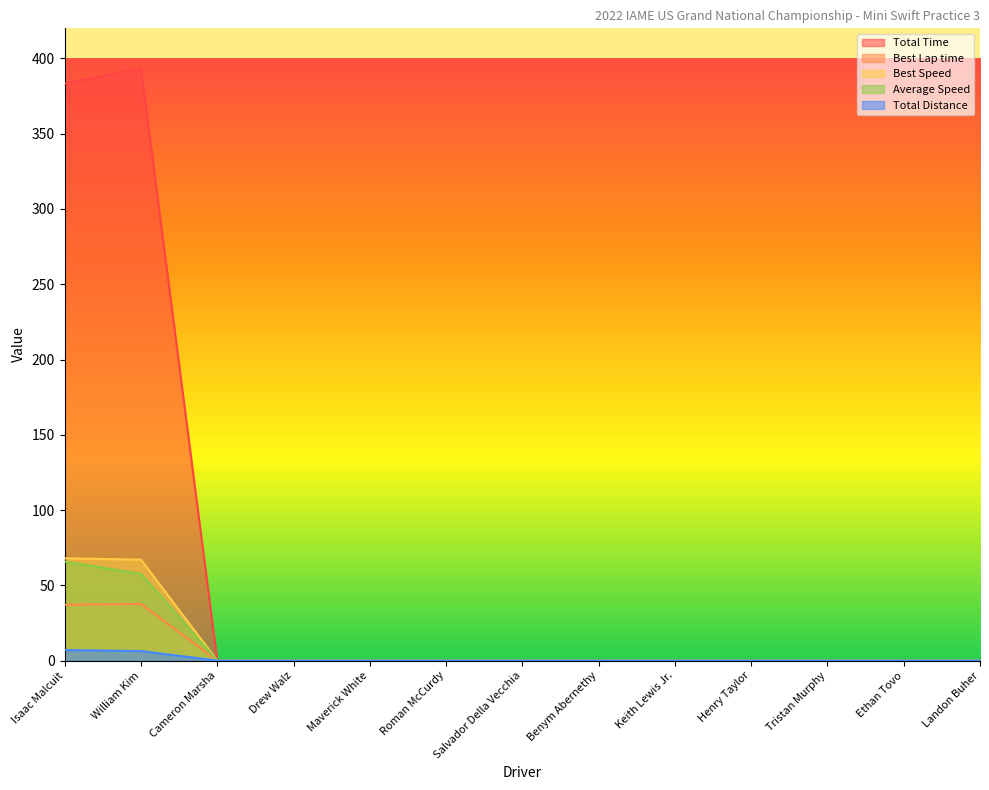

Reading left to right, extract all data points from this chart.

Total Time: 383.4	393.4	0.0	0.0	0.0	0.0	0.0	0.0	0.0	0.0	0.0	0.0	0.0
Best Lap time: 37.1	37.6	0.0	0.0	0.0	0.0	0.0	0.0	0.0	0.0	0.0	0.0	0.0
Best Speed: 68.0	67.0	0.0	0.0	0.0	0.0	0.0	0.0	0.0	0.0	0.0	0.0	0.0
Average Speed: 65.7	57.7	0.0	0.0	0.0	0.0	0.0	0.0	0.0	0.0	0.0	0.0	0.0
Total Distance: 7.0	6.3	0.0	0.0	0.0	0.0	0.0	0.0	0.0	0.0	0.0	0.0	0.0